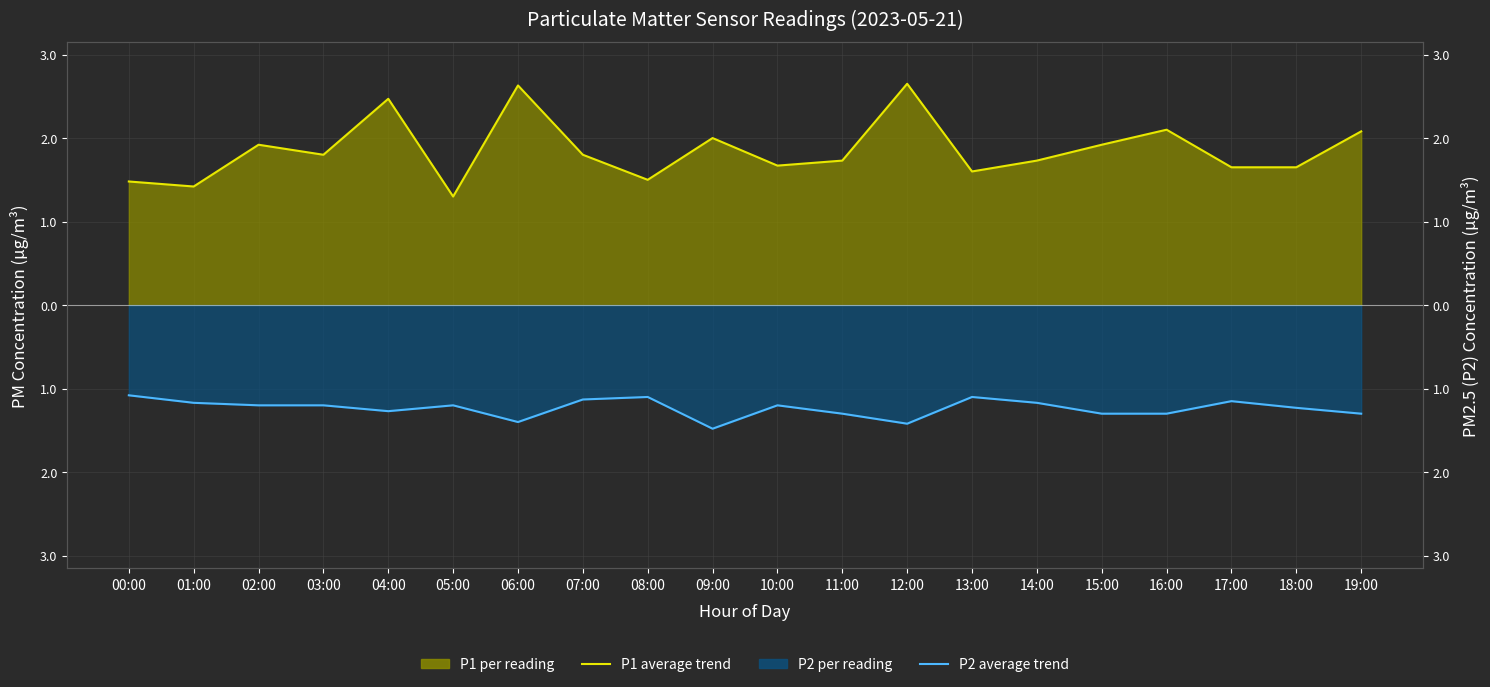

Reading left to right, what are all the values shown in this chart?

P1 monthly average: 00:00=1.5	01:00=1.4	02:00=1.9	03:00=1.8	04:00=2.5	05:00=1.3	06:00=2.6	07:00=1.8	08:00=1.5	09:00=2.0	10:00=1.7	11:00=1.7	12:00=2.6	13:00=1.6	14:00=1.7	15:00=1.9	16:00=2.1	17:00=1.6	18:00=1.6	19:00=2.1
P2 monthly average: 00:00=-1.1	01:00=-1.2	02:00=-1.2	03:00=-1.2	04:00=-1.3	05:00=-1.2	06:00=-1.4	07:00=-1.1	08:00=-1.1	09:00=-1.5	10:00=-1.2	11:00=-1.3	12:00=-1.4	13:00=-1.1	14:00=-1.2	15:00=-1.3	16:00=-1.3	17:00=-1.1	18:00=-1.2	19:00=-1.3